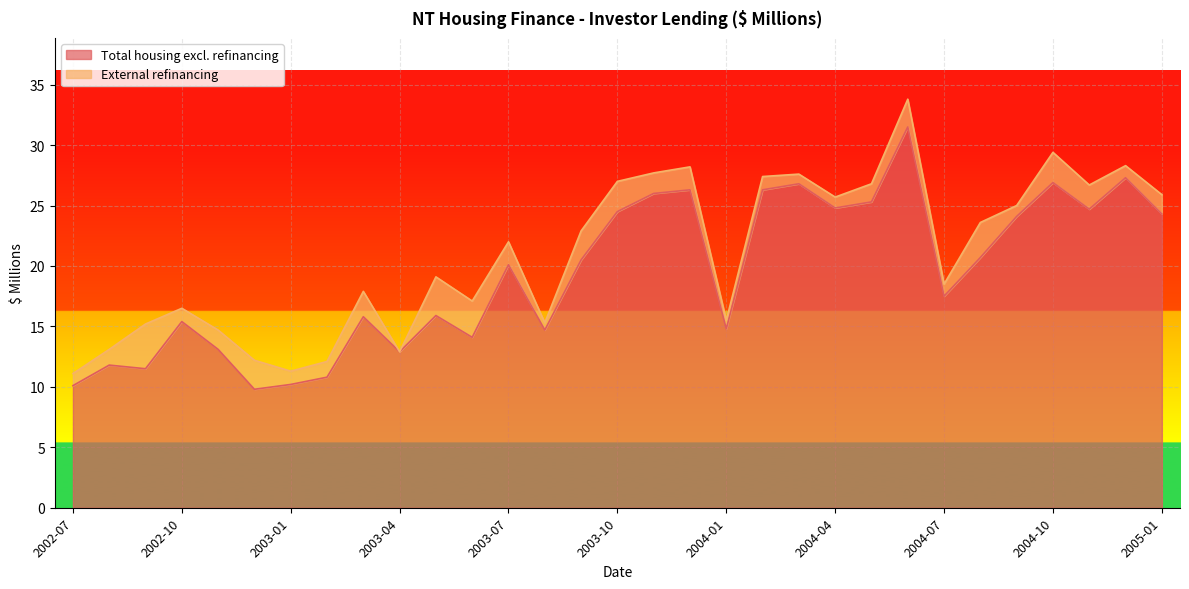

List the labels in order of value, smallest first.

2002-12, 2002-07, 2003-01, 2003-02, 2002-09, 2002-08, 2003-04, 2002-11, 2003-06, 2003-08, 2004-01, 2002-10, 2003-03, 2003-05, 2004-07, 2003-07, 2003-09, 2004-08, 2004-09, 2005-01, 2003-10, 2004-11, 2004-04, 2004-05, 2003-11, 2003-12, 2004-02, 2004-03, 2004-10, 2004-12, 2004-06